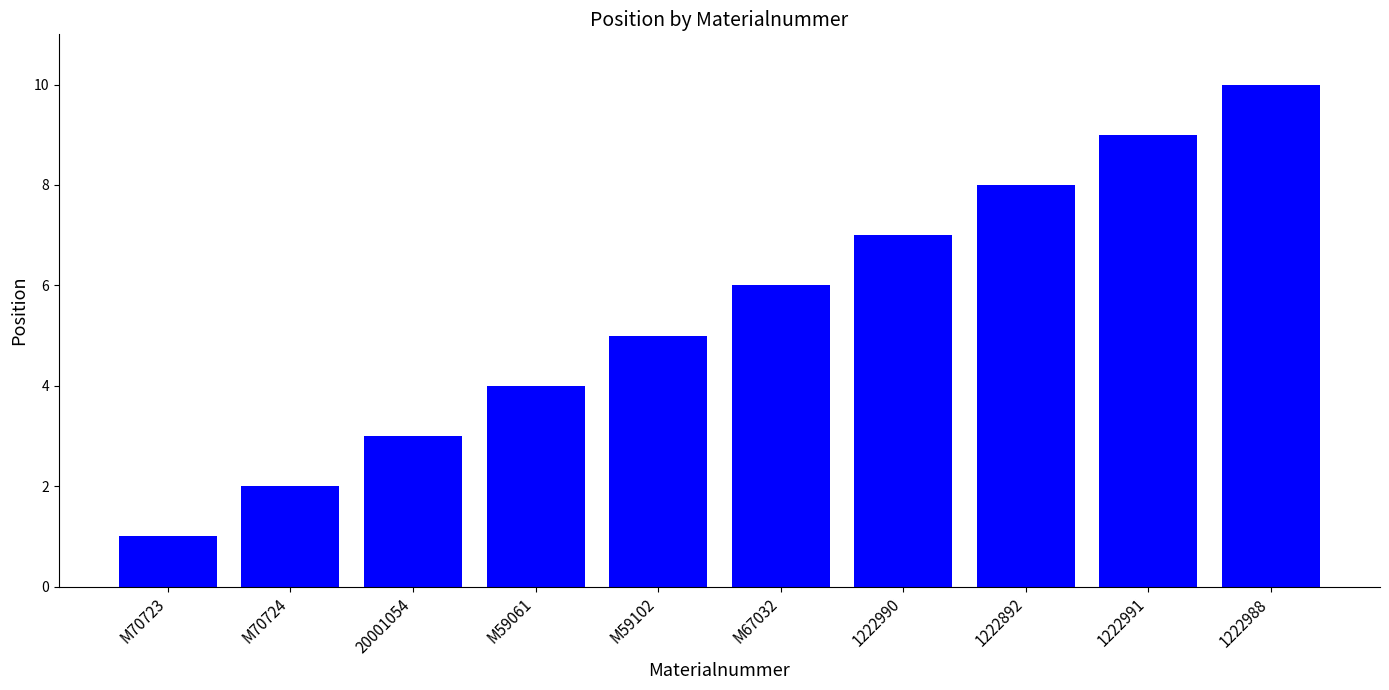

Reading right to left, extract all data points from this chart.

10	9	8	7	6	5	4	3	2	1